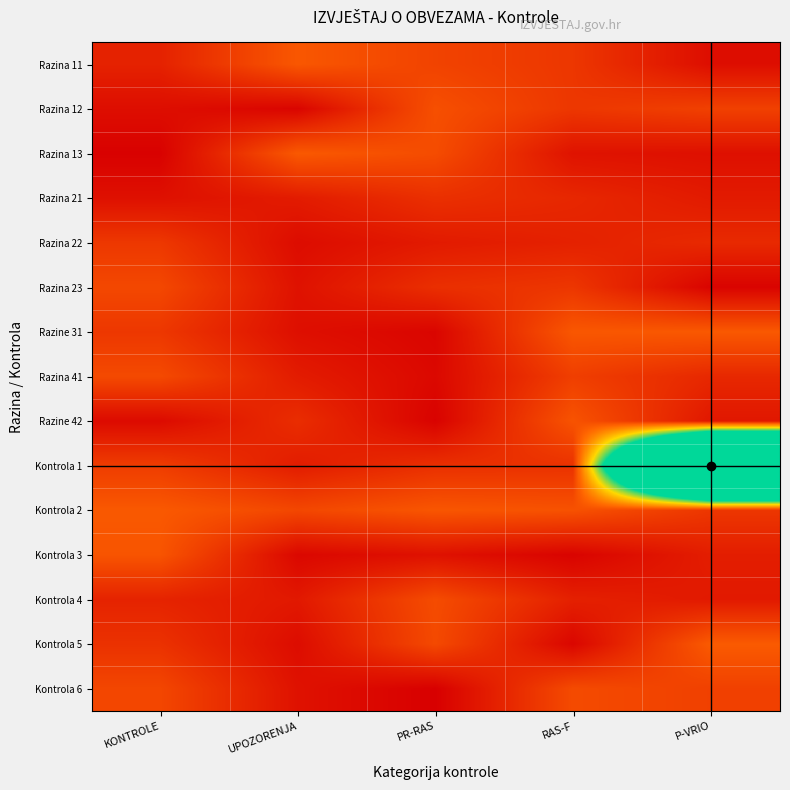

Which has a higher value, P-VRIO or PR-RAS?

PR-RAS